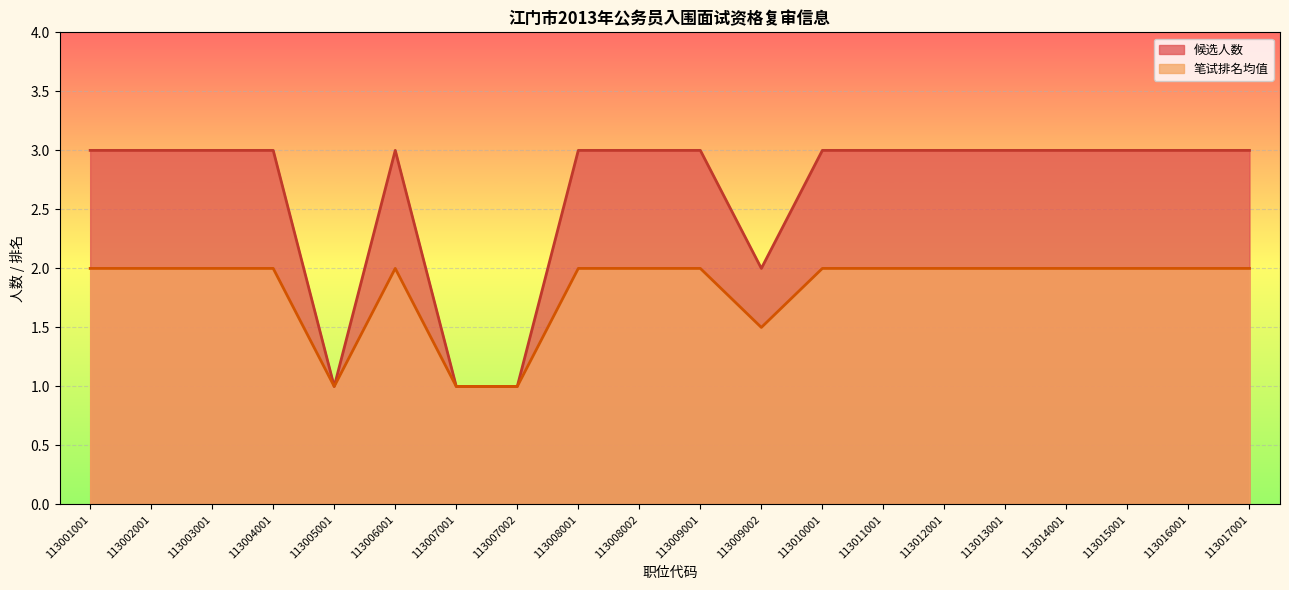

Where is the first local maximum for 候选人数?

113006001